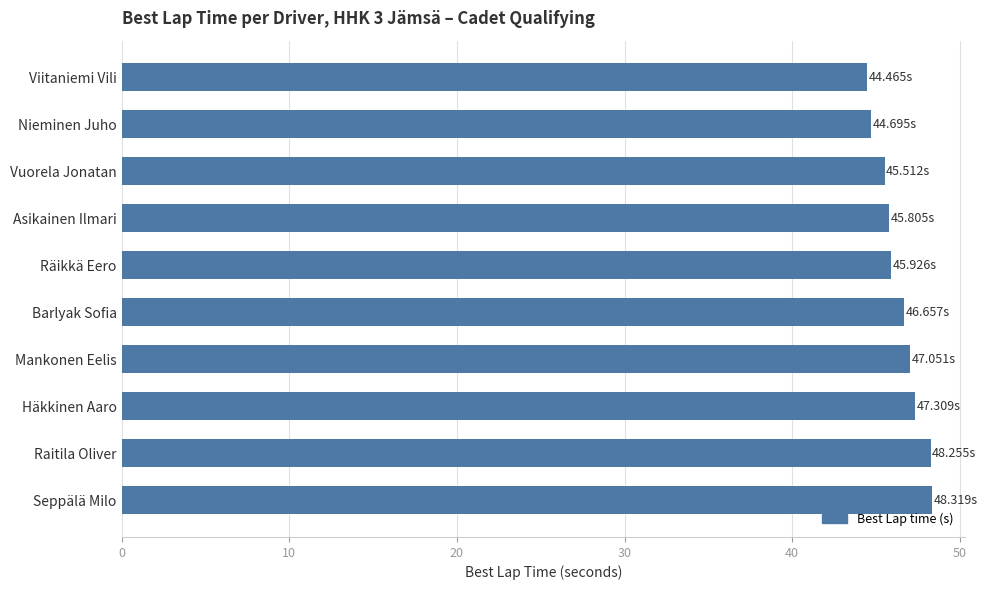

Approximately how many times larger is the value at Nieminen Juho compared to Barlyak Sofia?

1.0